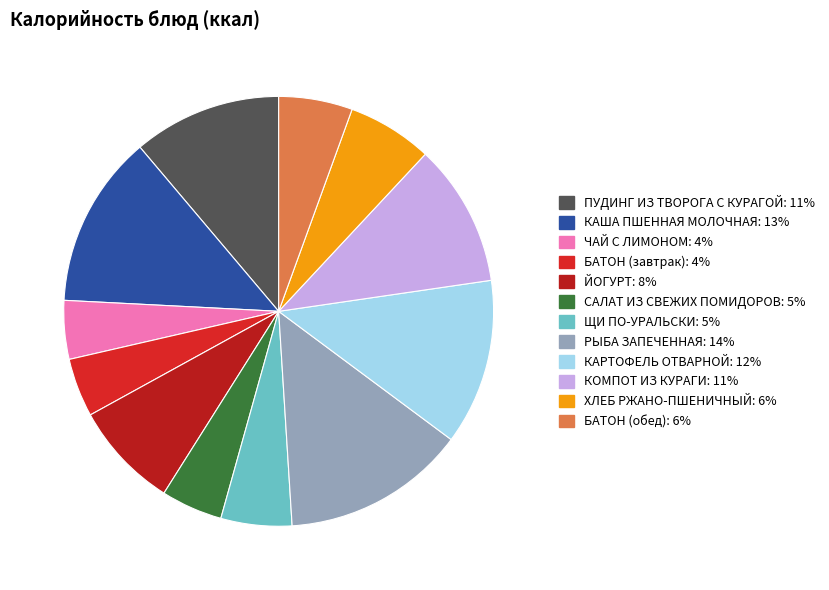

Is there a majority slice in this chart?

No